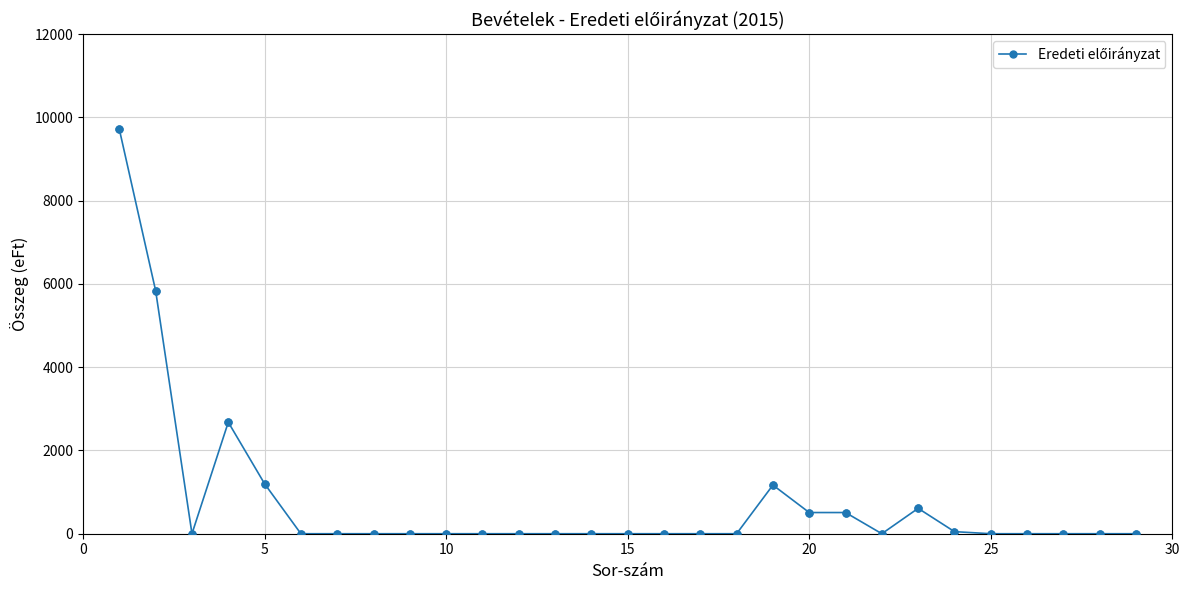

True or false: the data has more than 2 interior local peaks.

True